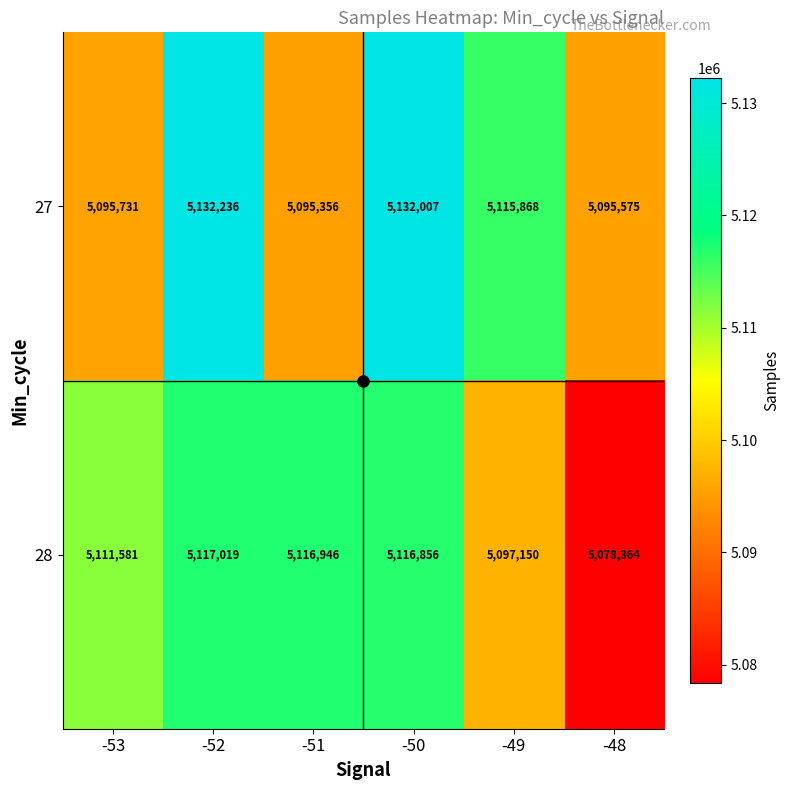

Count the number of data series in this chart.

2